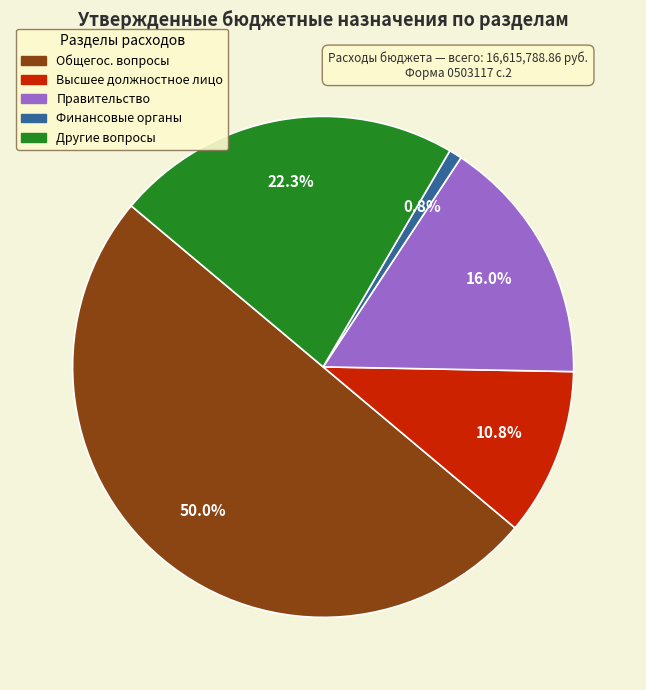

Rank the categories by value from lowest to highest.

Обеспечение деятельности финансовых органов, Функционирование высшего должностного лица, Функционирование Правительства, Другие общегосударственные вопросы, ОБЩЕГОСУДАРСТВЕННЫЕ ВОПРОСЫ